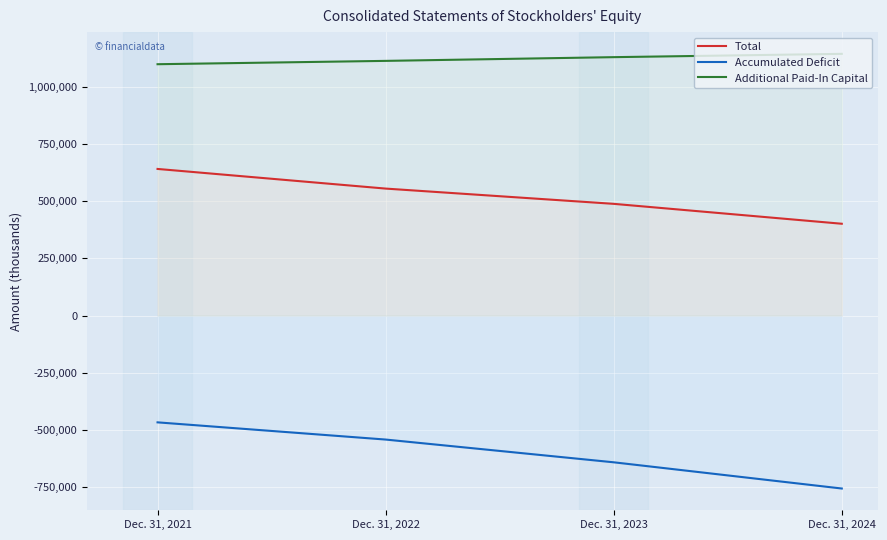

Is it true that Additional Paid-In Capital equals 761629 at Dec. 31, 2023?

False